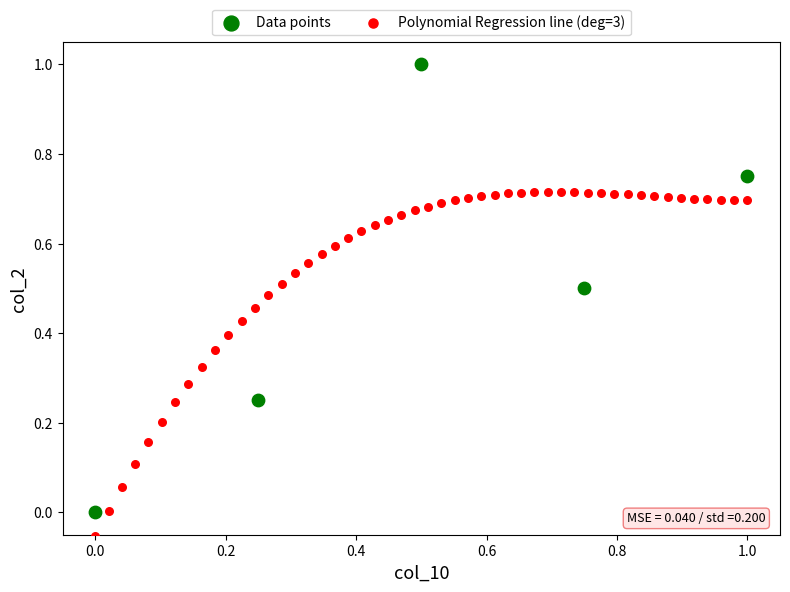

Which series contains the highest Y value?

Data points